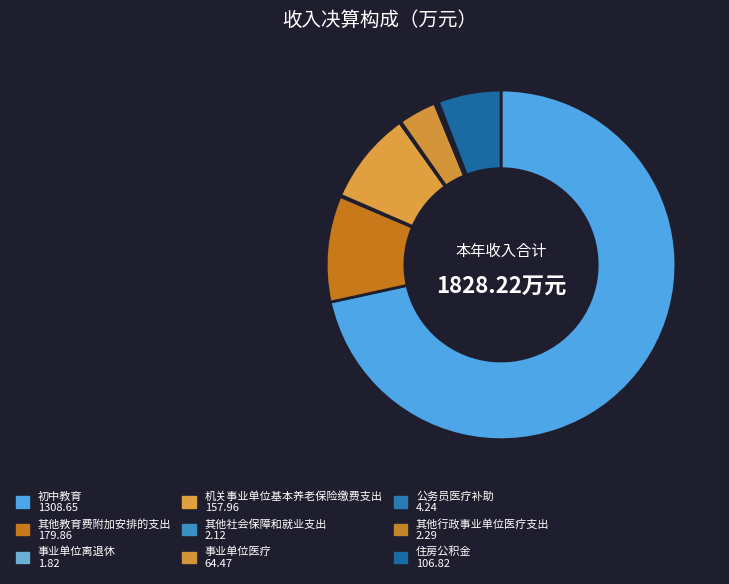

To the nearest percent, what is the difference between the 其他社会保障和就业支出 and 机关事业单位基本养老保险缴费支出 slice percentages?

9%